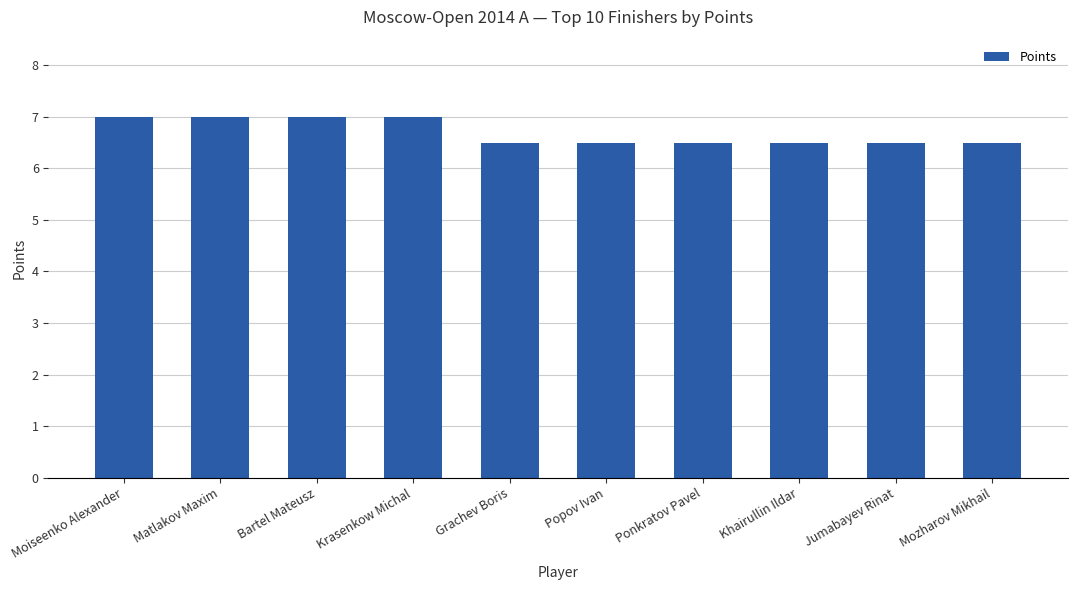

What is the minimum value shown in the chart?

6.5